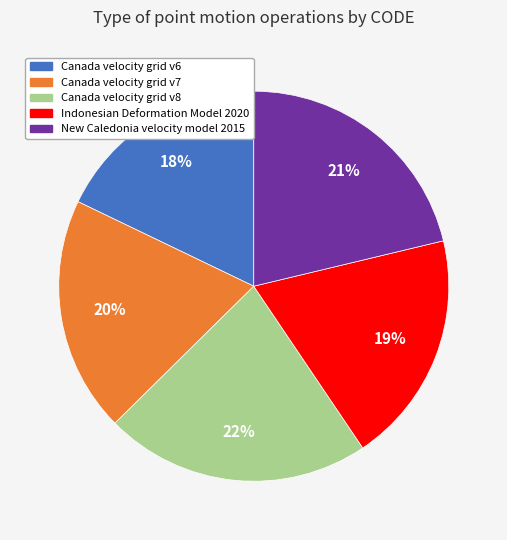

True or false: Canada velocity grid v6 accounts for 25% of the total.

False